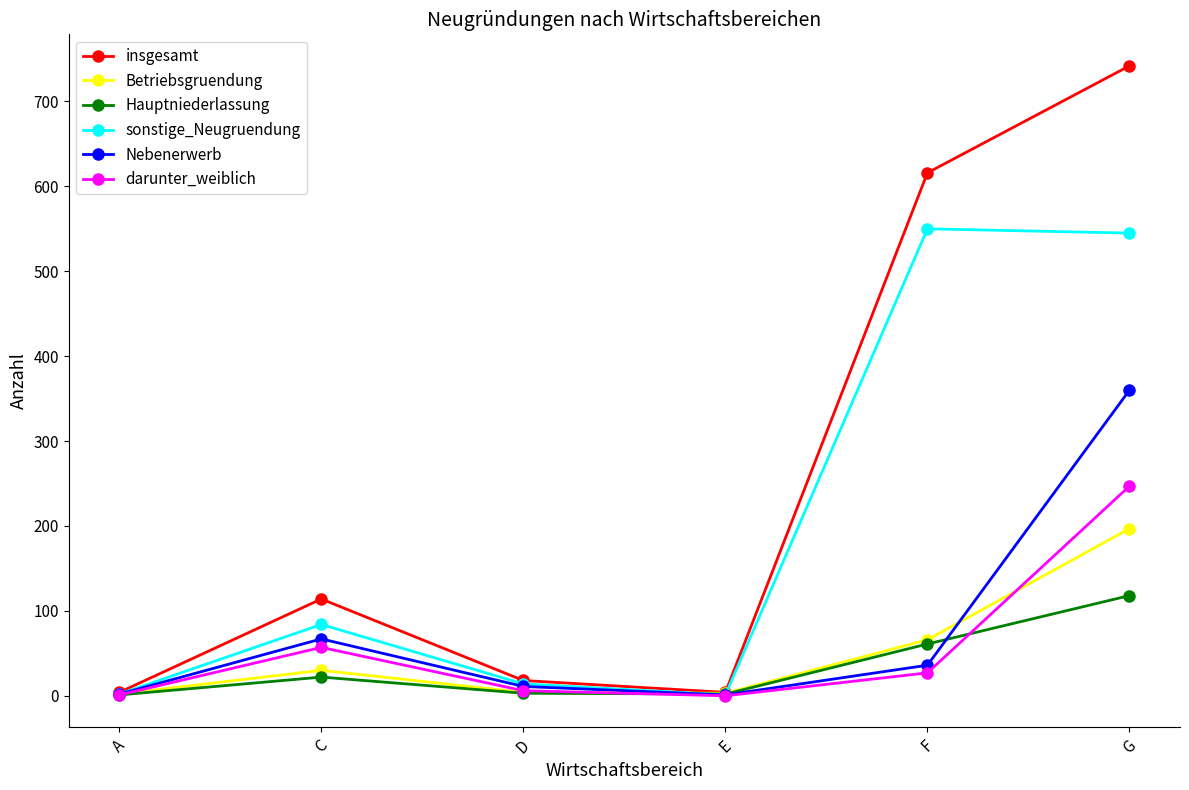

The value of Betriebsgruendung at C is 30. True or false?

True